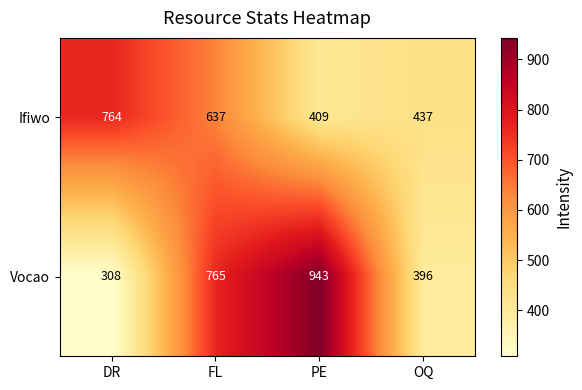

What is the average value of the Vocao series?

603